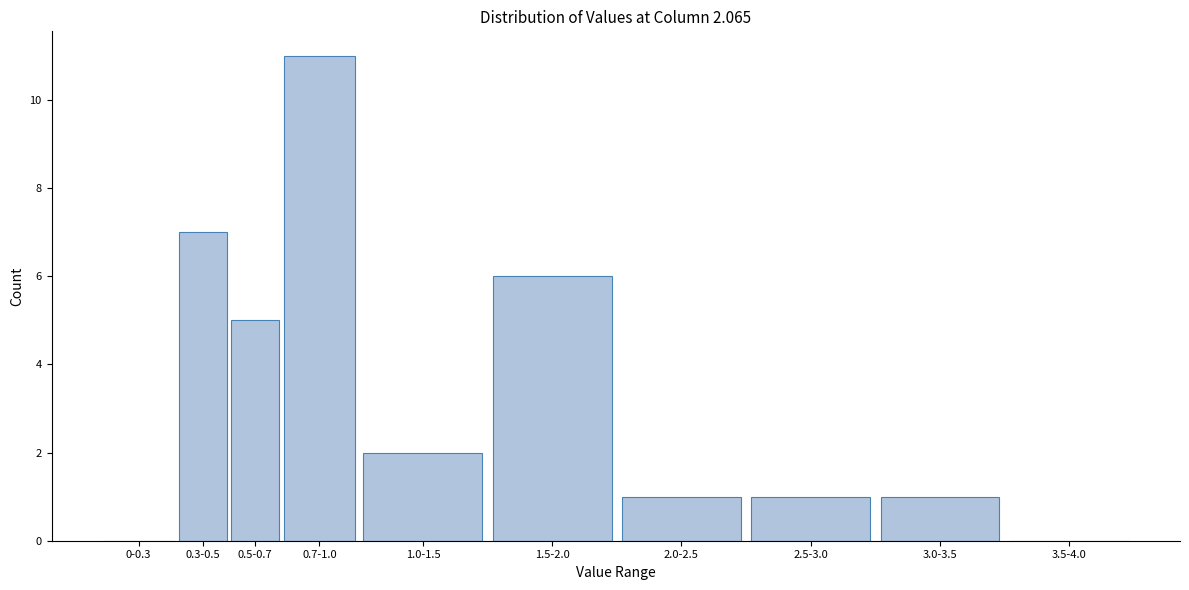

Reading left to right, list all the values displayed in this chart.

0-0.3=0	0.3-0.5=7	0.5-0.7=5	0.7-1.0=11	1.0-1.5=2	1.5-2.0=6	2.0-2.5=1	2.5-3.0=1	3.0-3.5=1	3.5-4.0=0